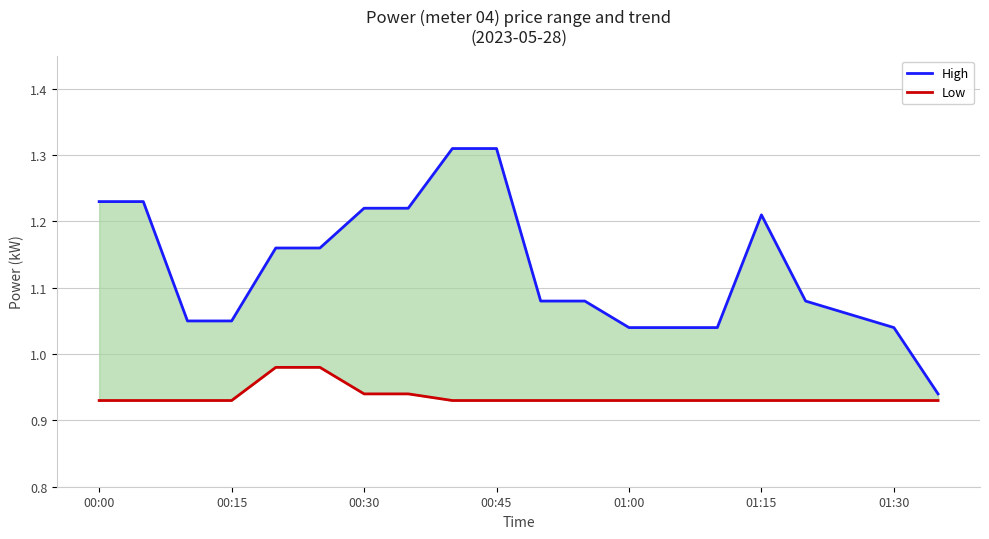

True or false: High and Low intersect in this chart.

False